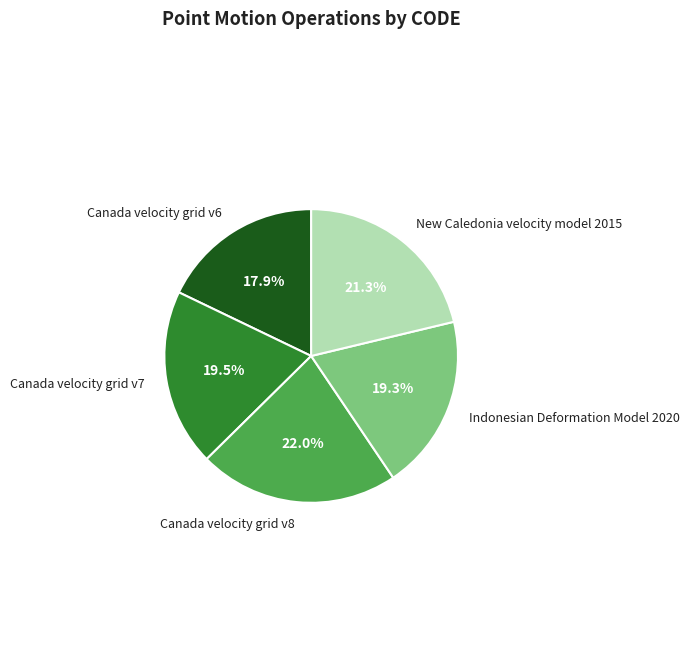

How many slices are in this pie chart?

5